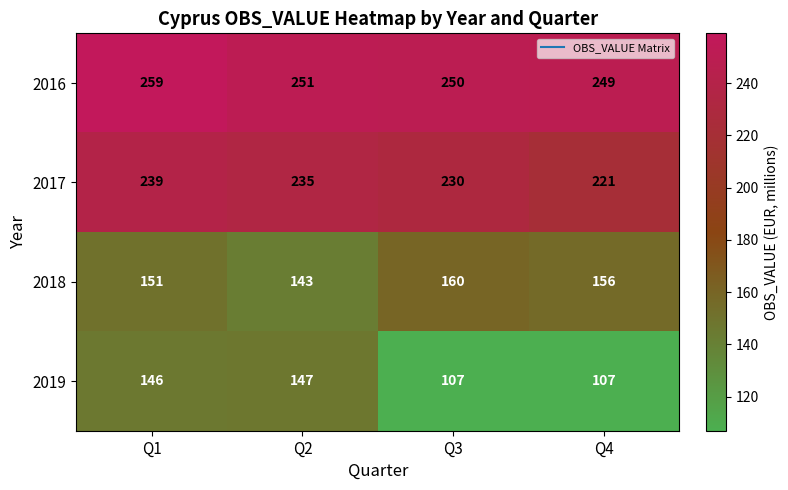

Between Q1 and Q4, which series saw the biggest shift?

2019